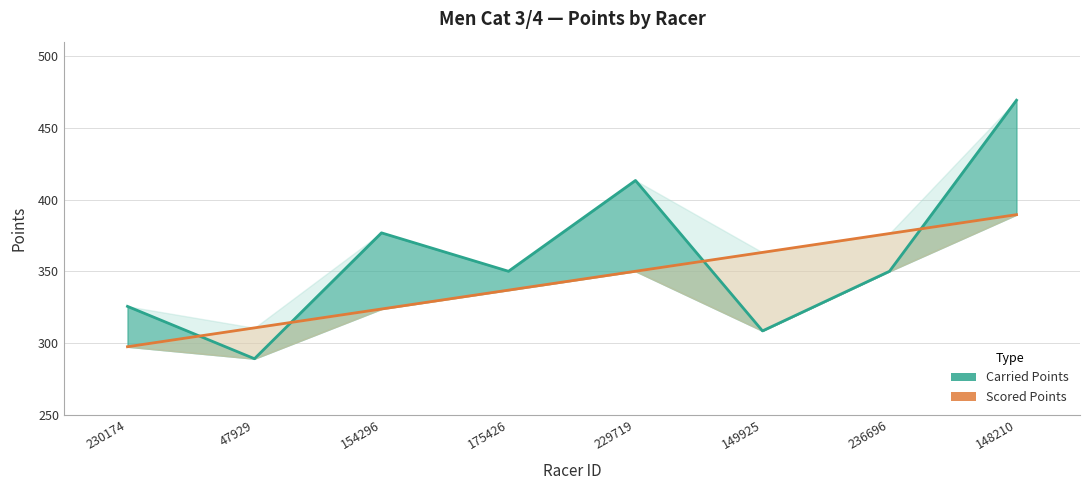

How many lines are shown in the chart?

2